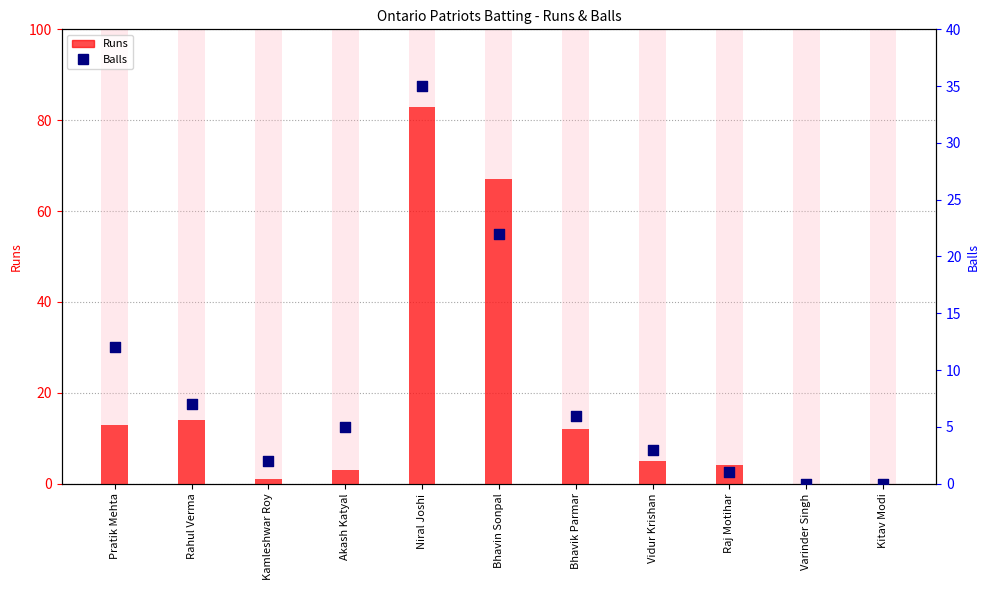

Which series has the widest spread of Y values?

Runs